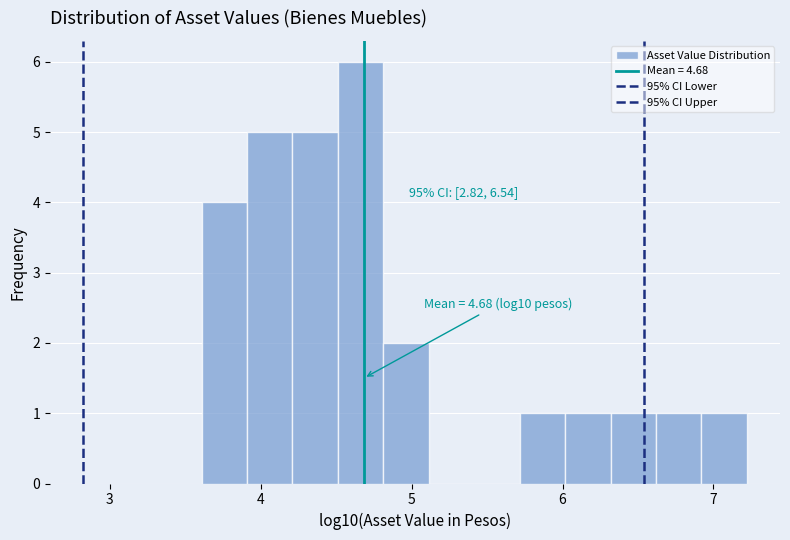

Read against the x-axis, roughly where is the centre of the tallest bar?

4.7